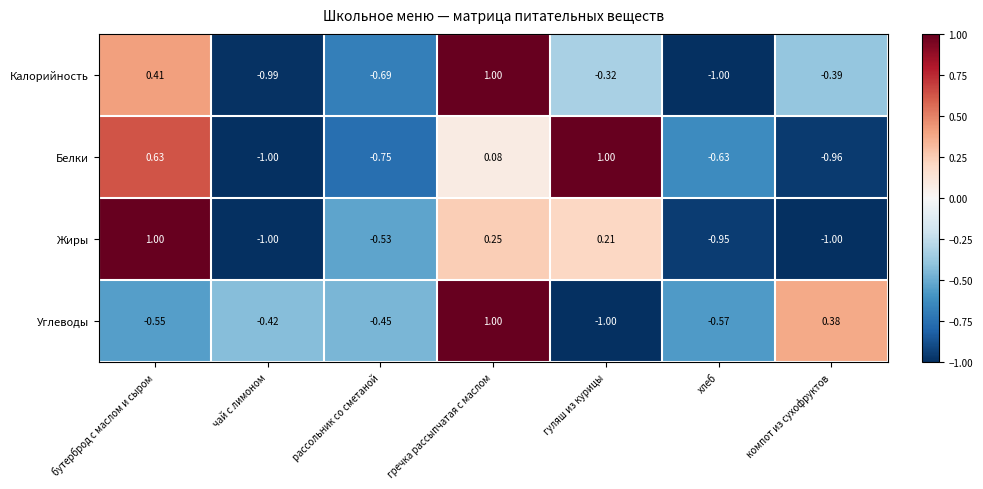

Which category has the highest value in the Калорийность series?

гречка рассыпчатая с маслом